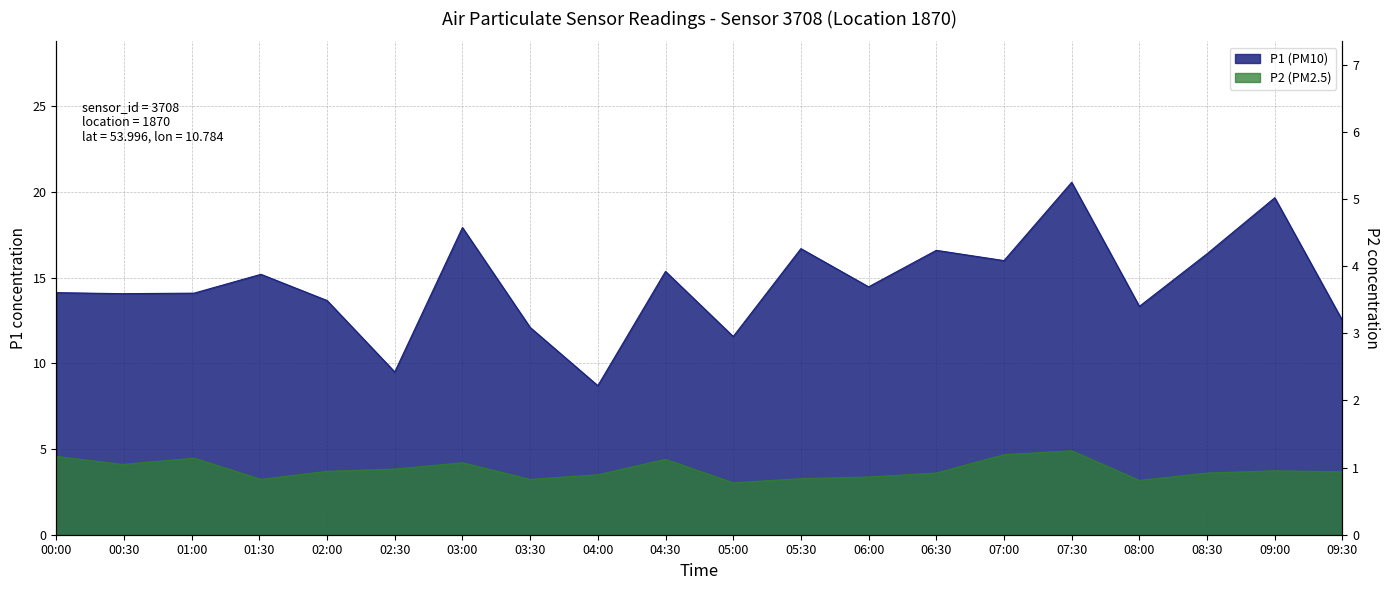

What is the sum of all P1 (PM10) values?

292.6